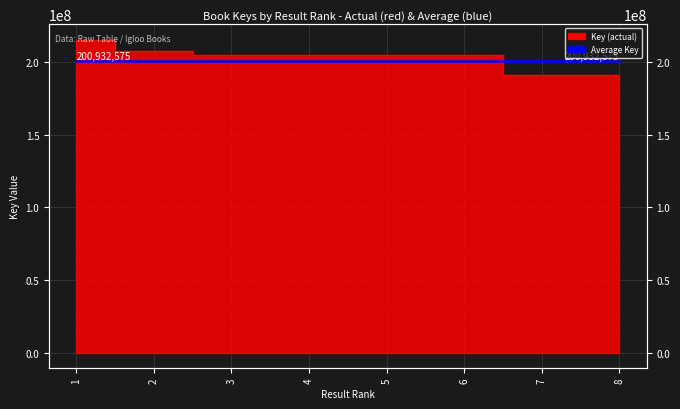

Where is the data nearest to the value 203174745?

6